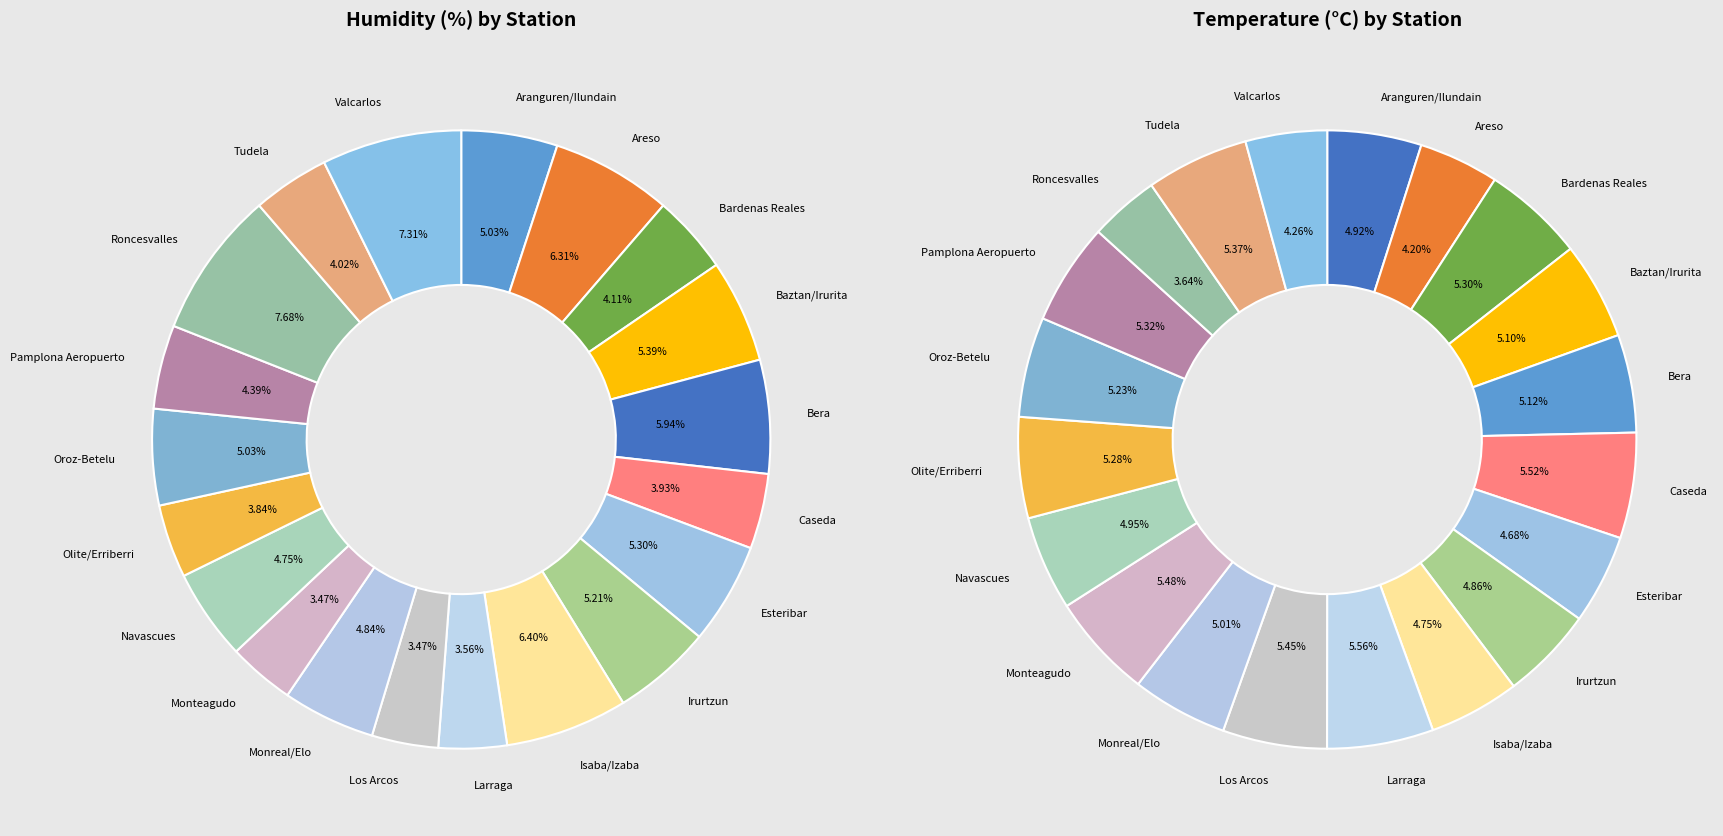

How many slices are in this pie chart?

20